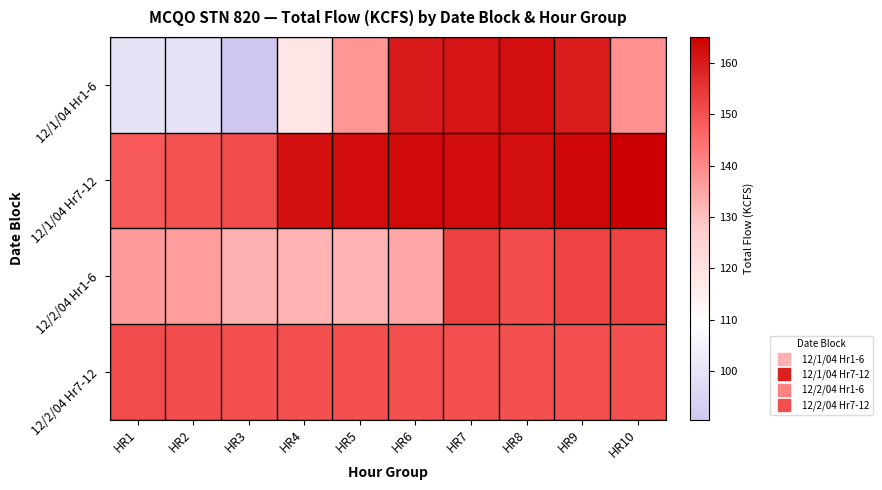

Which series has the widest spread of values?

12/1/04 Hr1-6